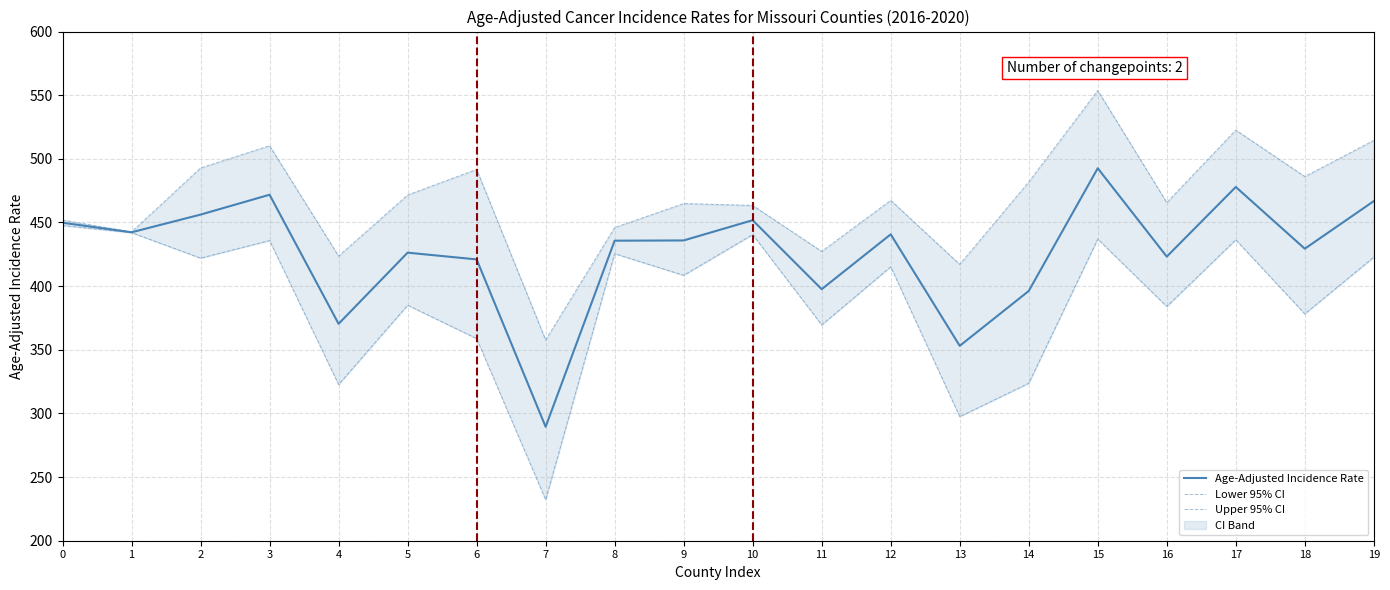

What is the difference between the Lower 95% CI values at 1 and 8?

16.5